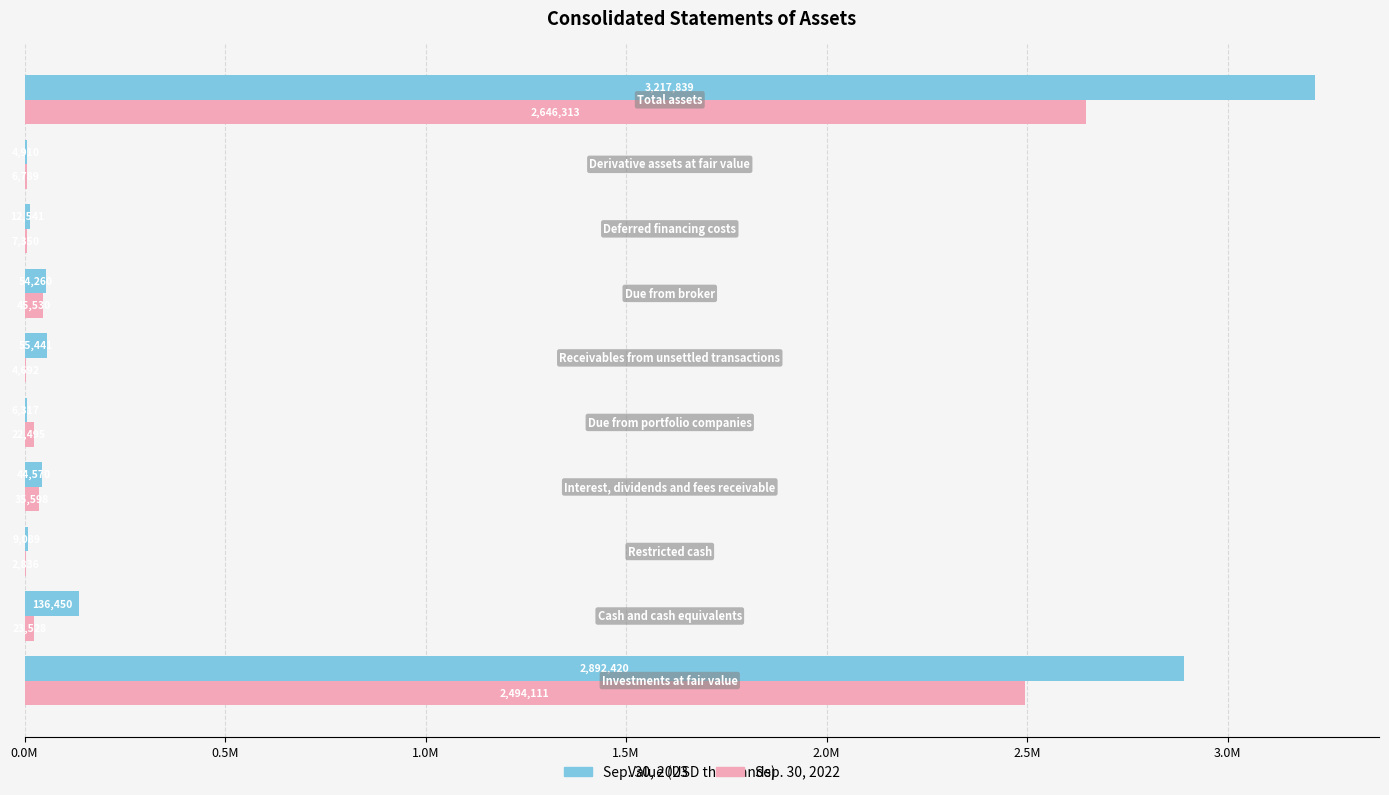

Reading left to right, extract all data points from this chart.

Sep. 30, 2023: 2892420	136450	9089	44570	6317	55441	54260	12541	4910	3217839
Sep. 30, 2022: 2494111	23528	2836	35598	22495	4692	45530	7350	6789	2646313